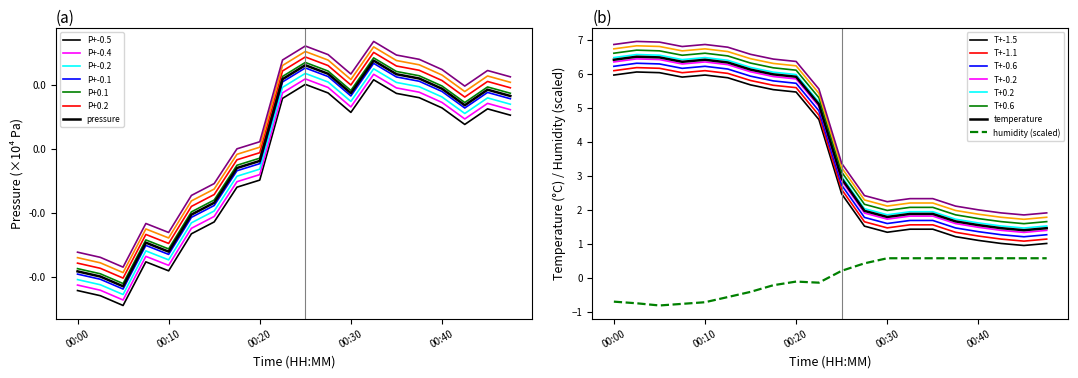

What is the maximum value shown in the chart?

6.1